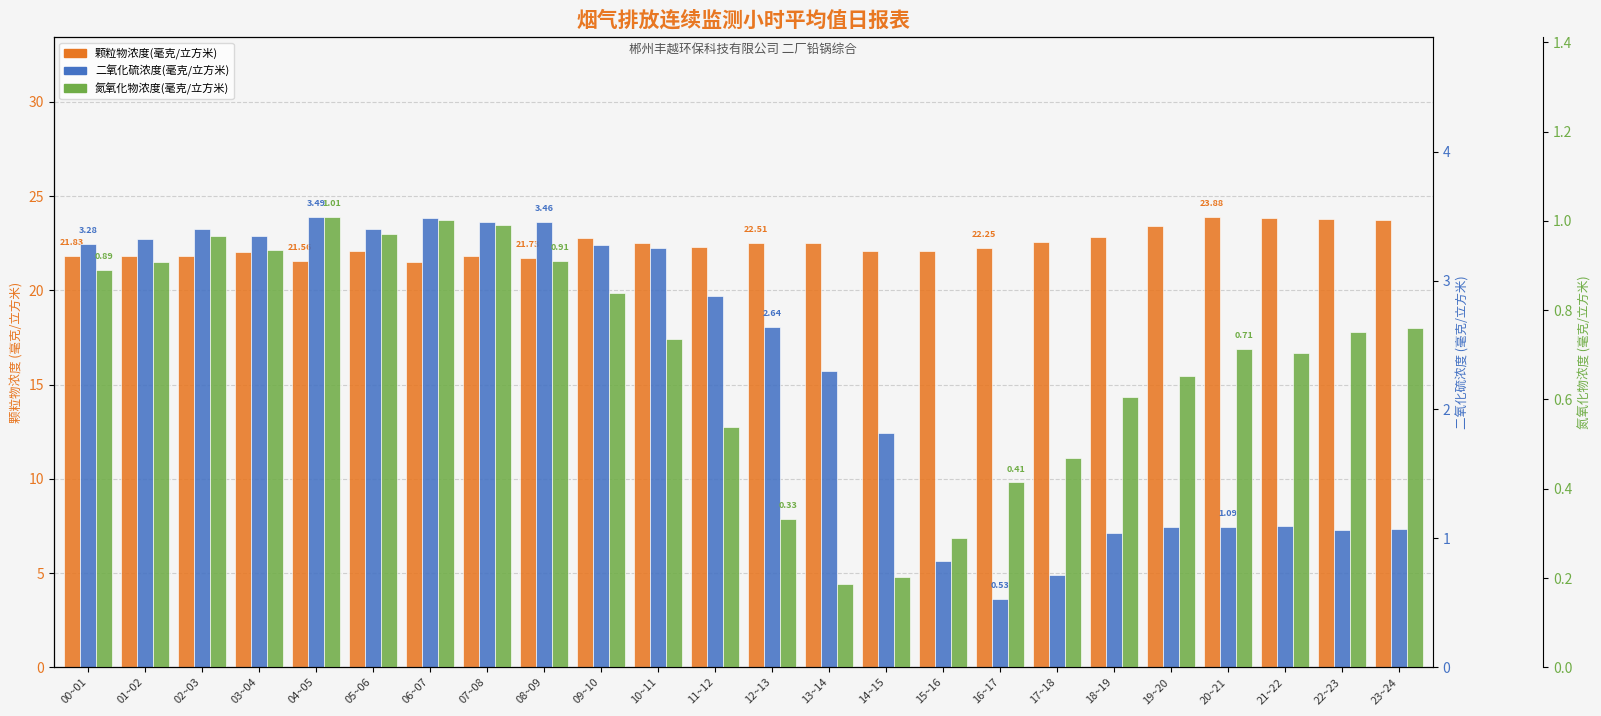

How many bars are there in each group?

3